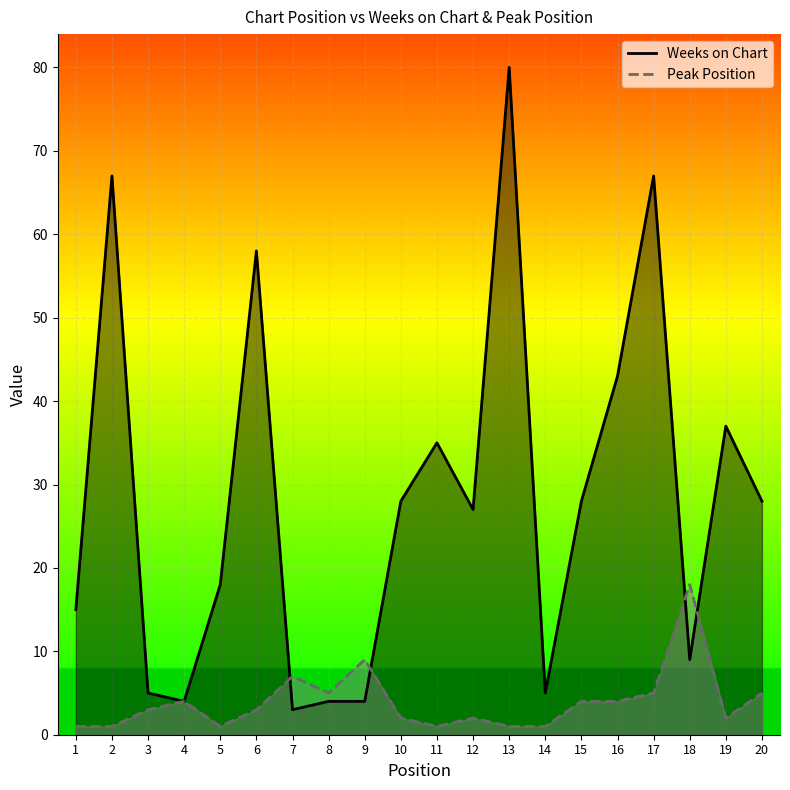

What is the total value across all series at 20?

33